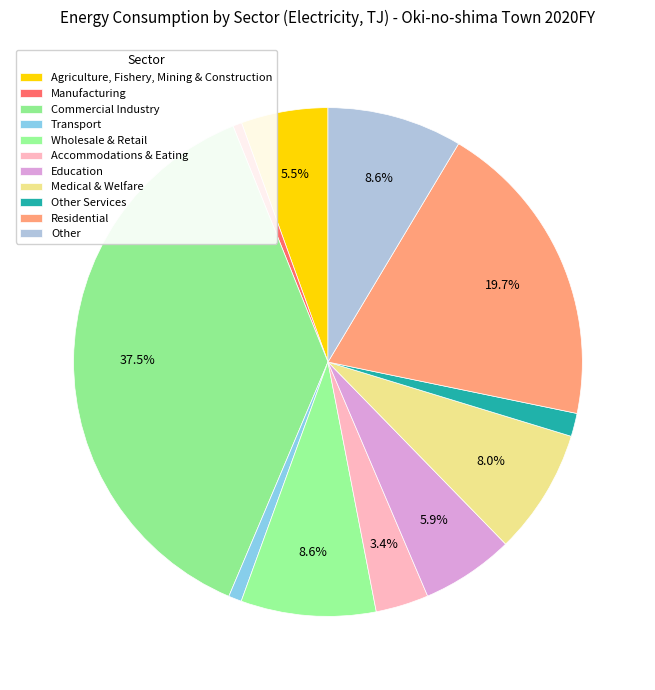

How many segments does this pie chart have?

11